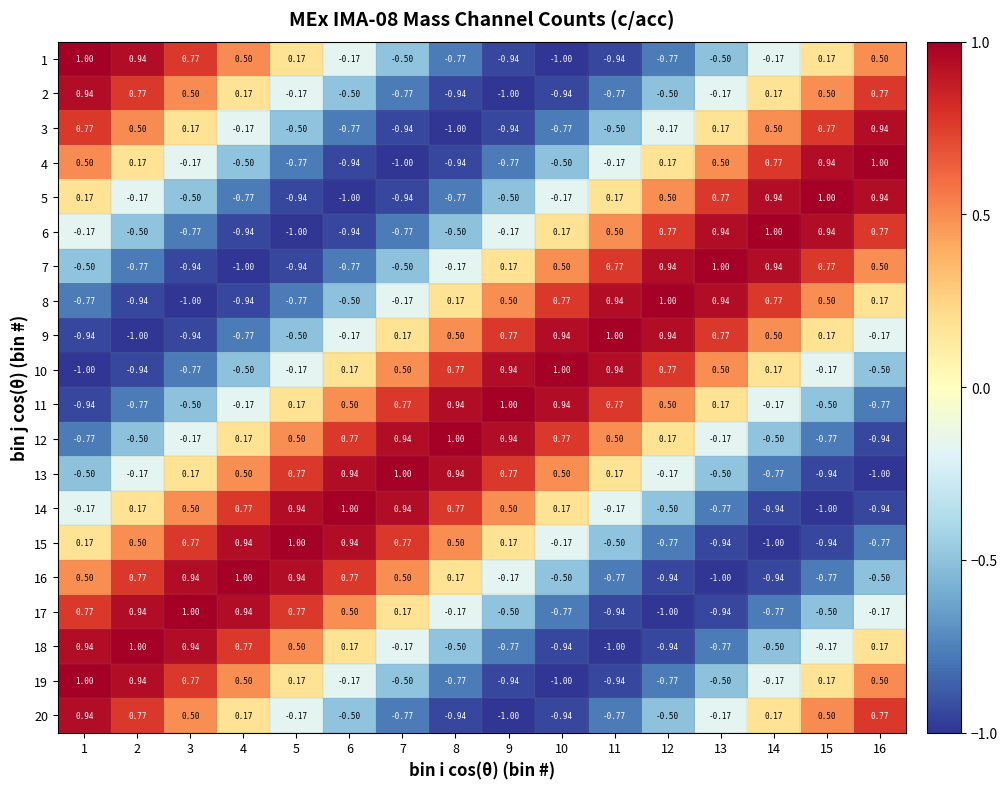

What is the smallest value displayed?

-1.0